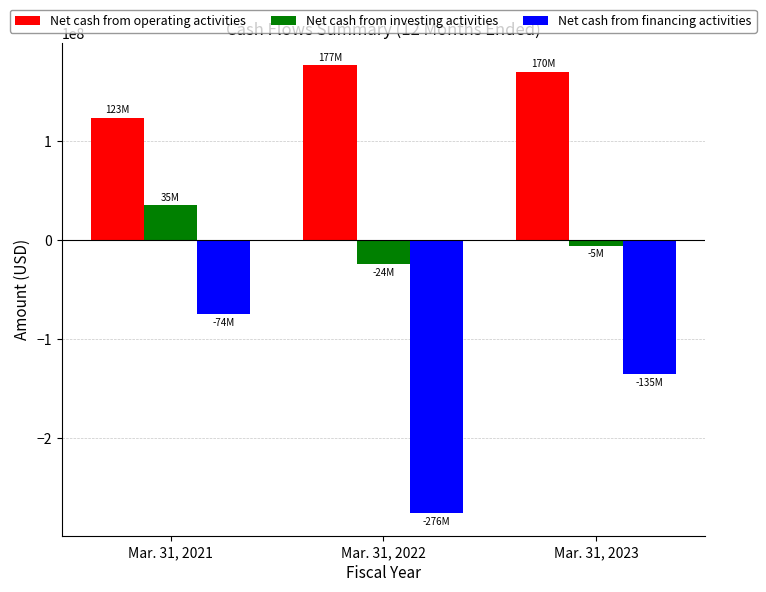

Rank the categories by Net cash from financing activities value from lowest to highest.

Mar. 31, 2022, Mar. 31, 2023, Mar. 31, 2021